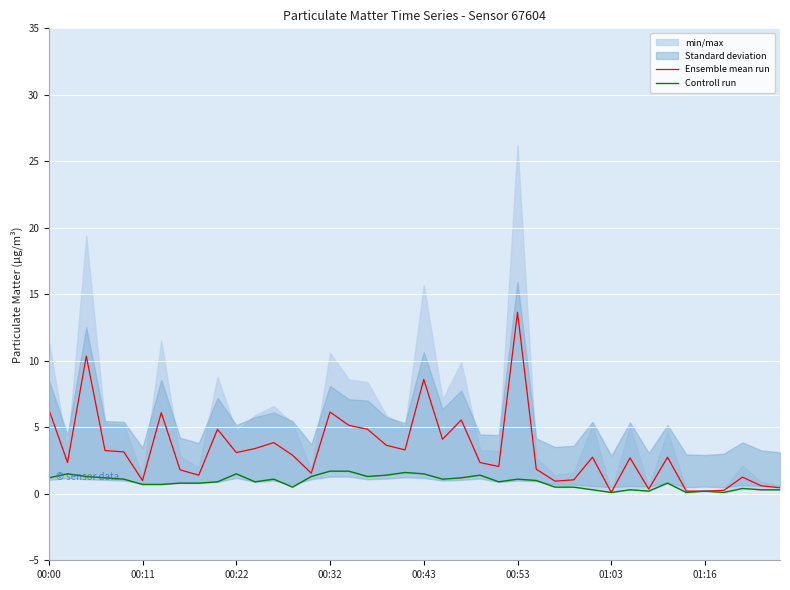

Which has a higher value, 14 or 21?

21